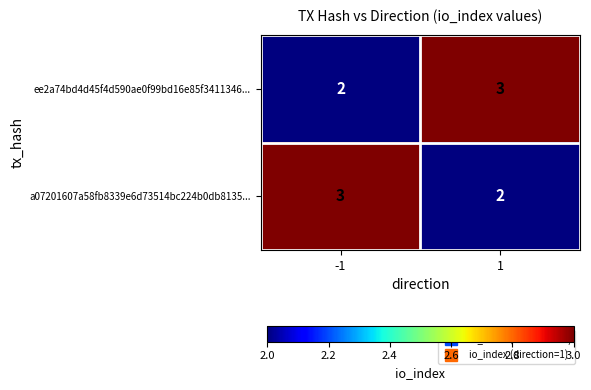

Count the number of data series in this chart.

2